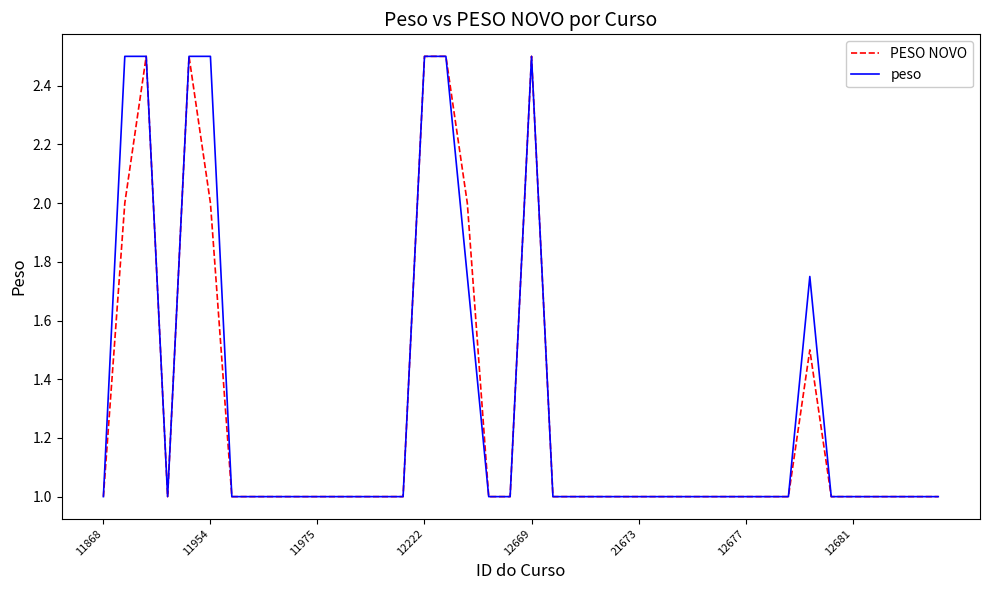

What are all the series names shown in the legend?

PESO NOVO, peso